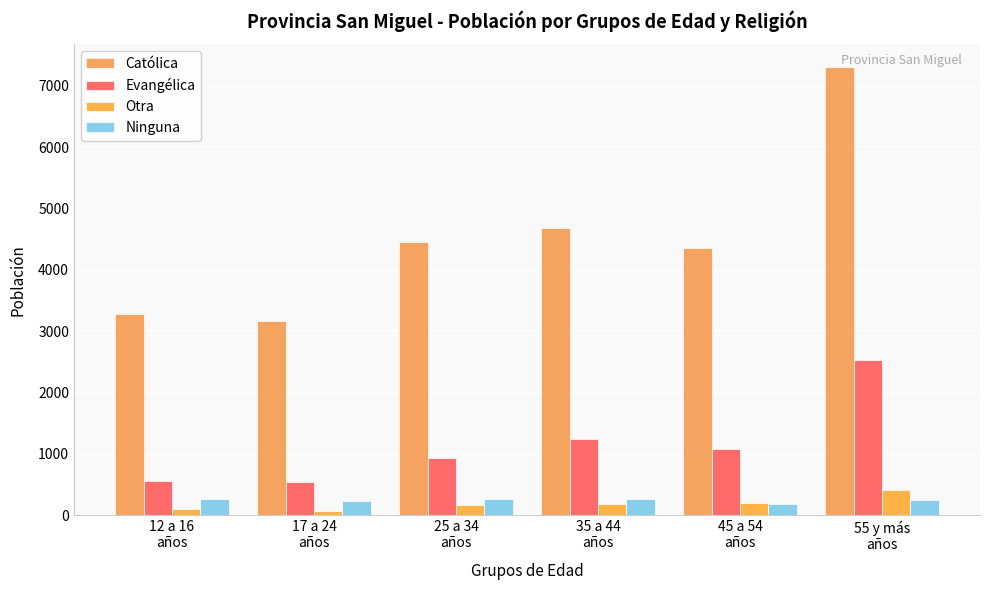

Is it true that Católica equals 7309 at 55 y más
años?

True